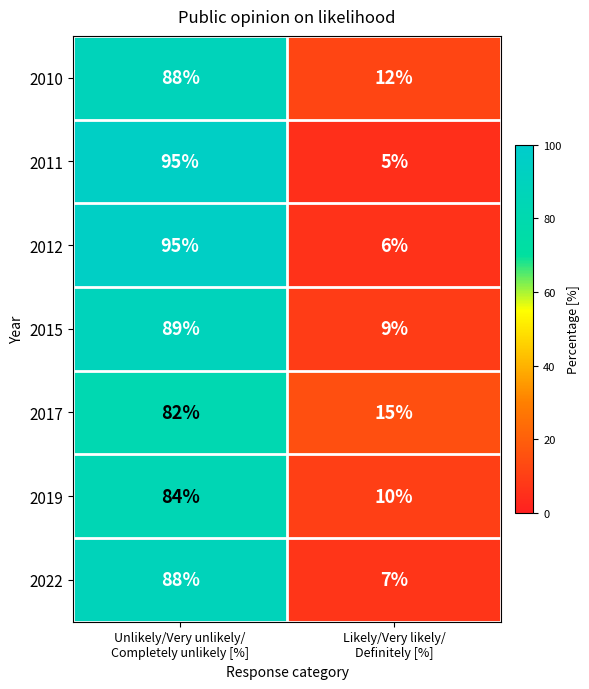

Which series has the largest total across all categories?

2012